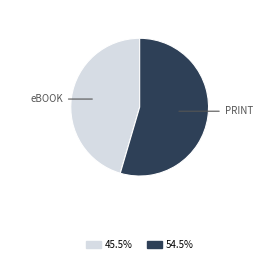

Does any single category account for the majority?

Yes